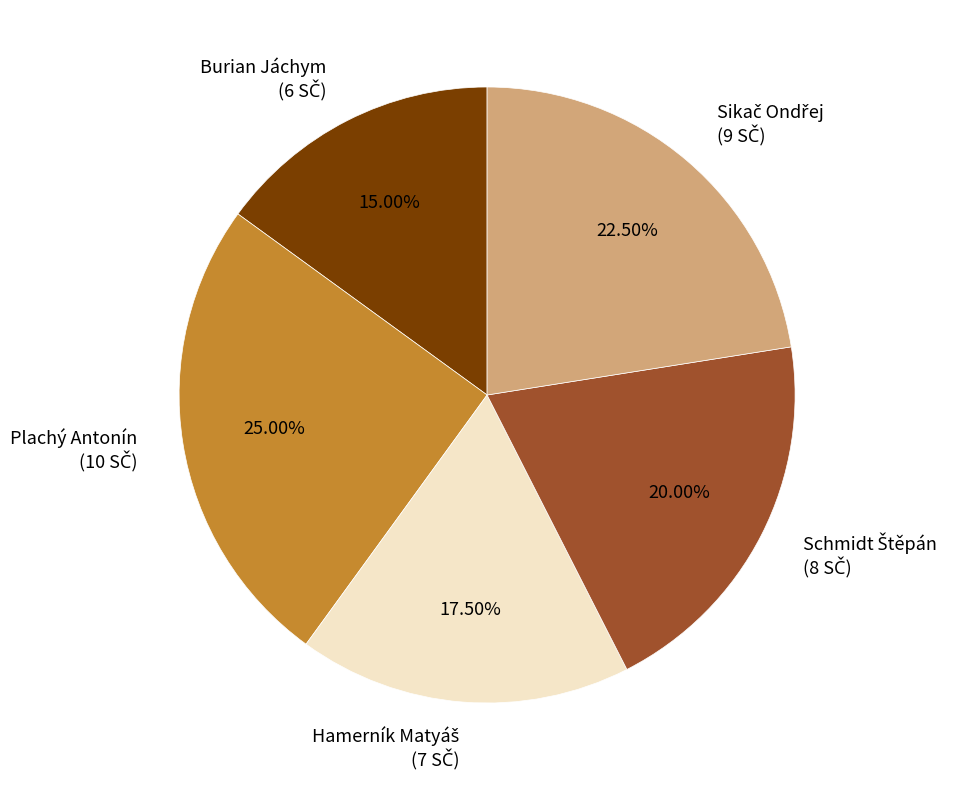

How many slices are in this pie chart?

5